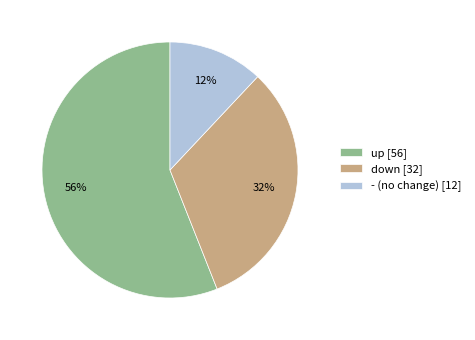

Does down represent more than half of the total?

No